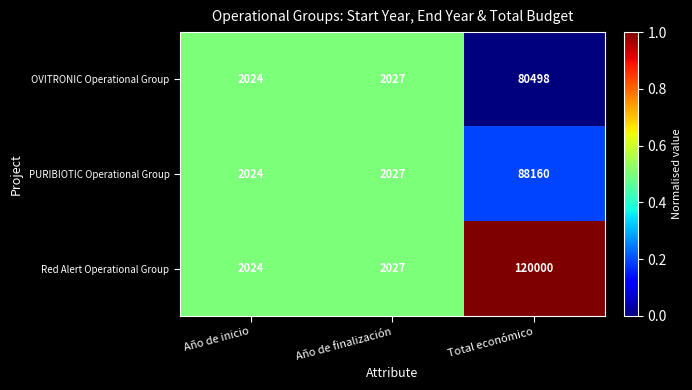

How many series are shown in this chart?

3